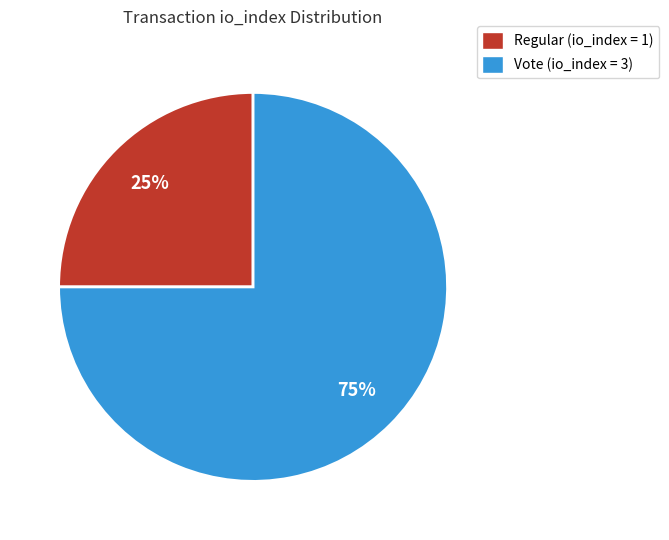

Between Regular (io_index = 1) and Vote (io_index = 3), which is larger?

Vote (io_index = 3)